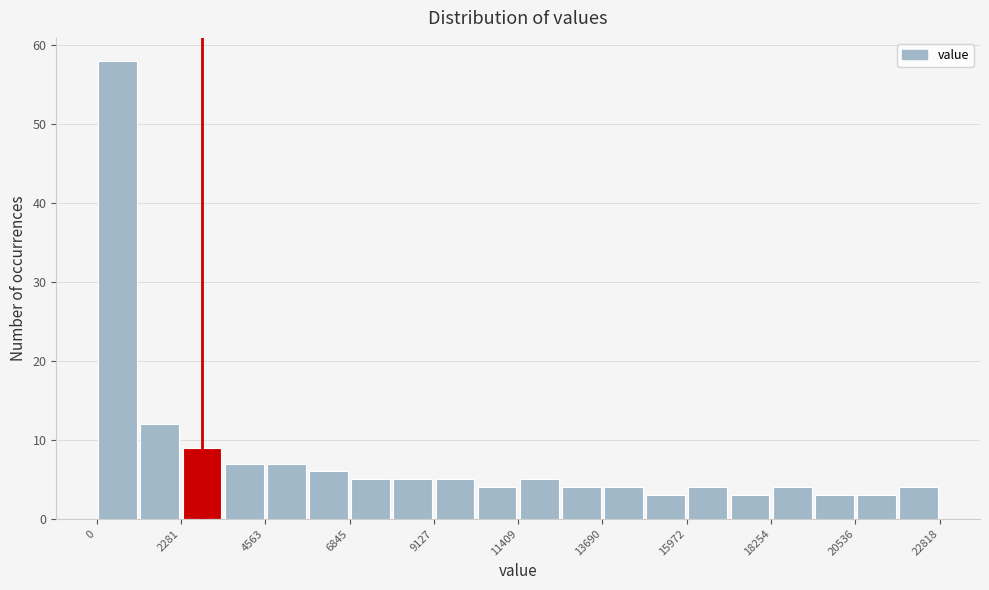

Read against the x-axis, roughly where is the centre of the tallest bar?

500